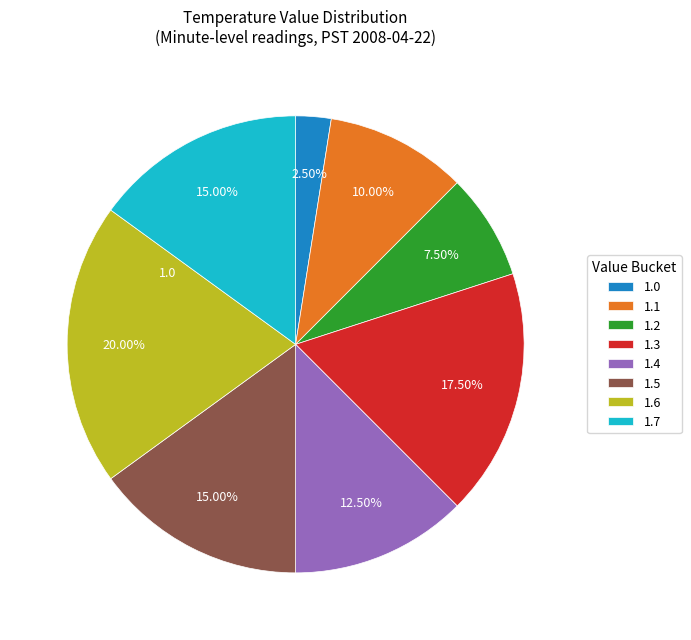

To the nearest percent, what is the difference between the largest and smallest slice percentages?

18%